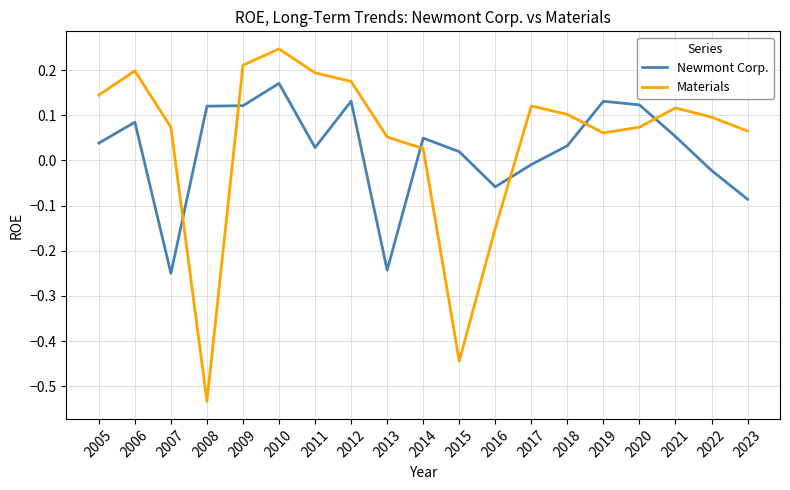

What is the difference between the maximum and minimum values in the Materials series?

0.8